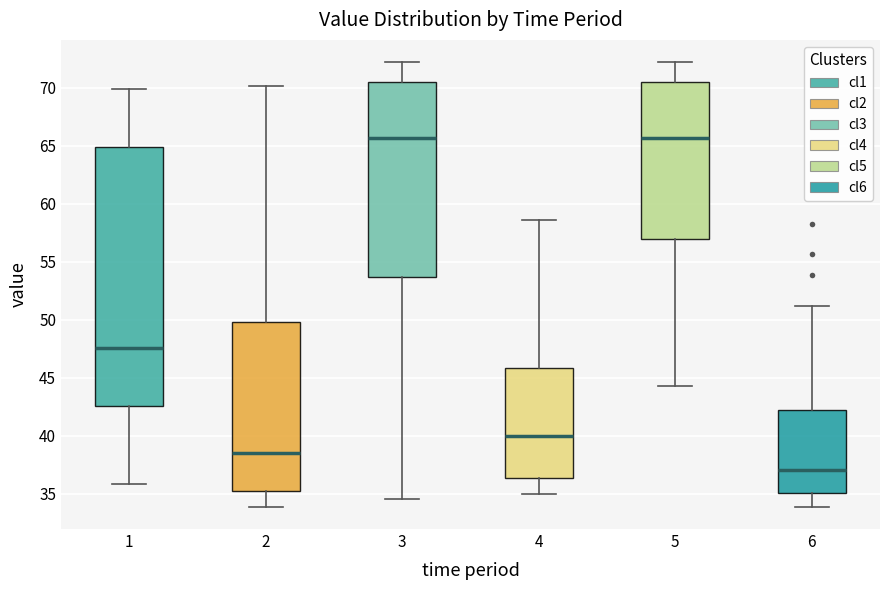

Reading left to right, read every box against the y-axis: the position of its median line, the range the box covers, and the ends of its whiskers. The values are not printed on the chart, so give them approximately, as read against the axis.

1: median 47.5, box 42.5 to 65.0, whiskers 36.0 to 70.0
2: median 38.5, box 35.5 to 50.0, whiskers 34.0 to 70.0
3: median 65.5, box 53.5 to 70.5, whiskers 34.5 to 72.0
4: median 40.0, box 36.5 to 46.0, whiskers 35.0 to 58.5
5: median 65.5, box 57.0 to 70.5, whiskers 44.5 to 72.0
6: median 37.0, box 35.0 to 42.0, whiskers 34.0 to 51.0